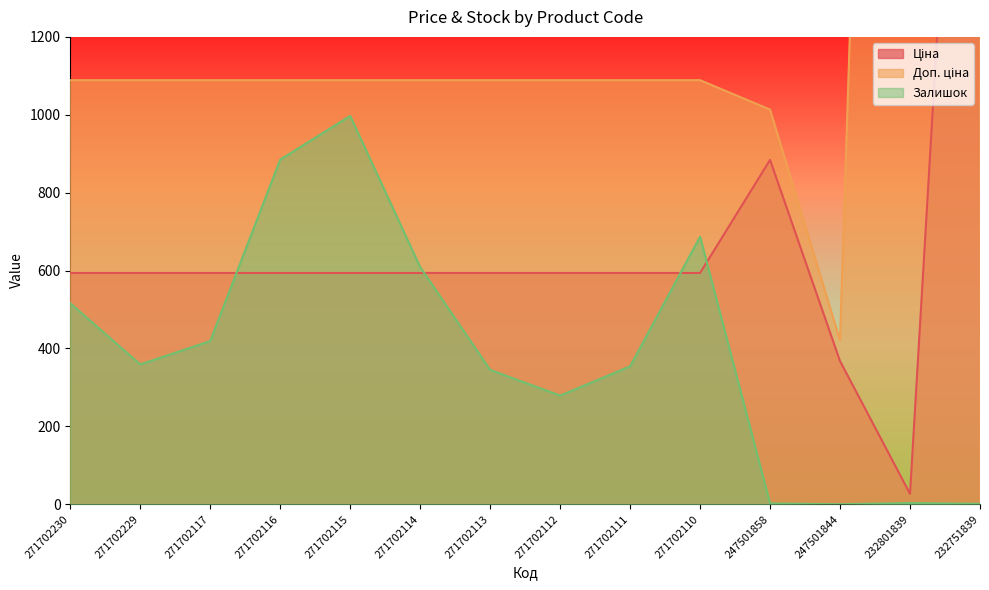

True or false: Доп. ціна and Залишок cross at least once.

False